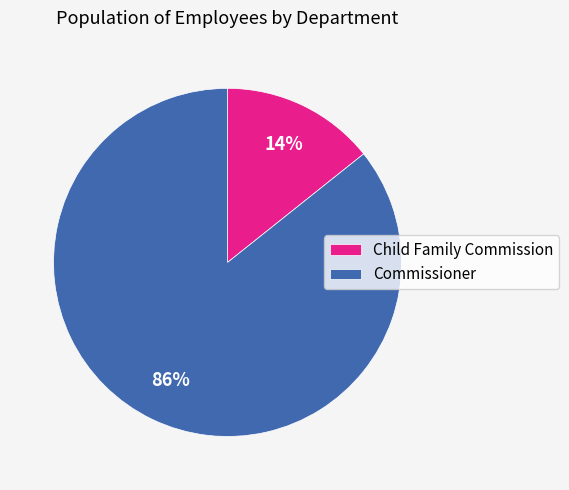

Is the sum of Child Family Commission and Commissioner greater than half?

Yes